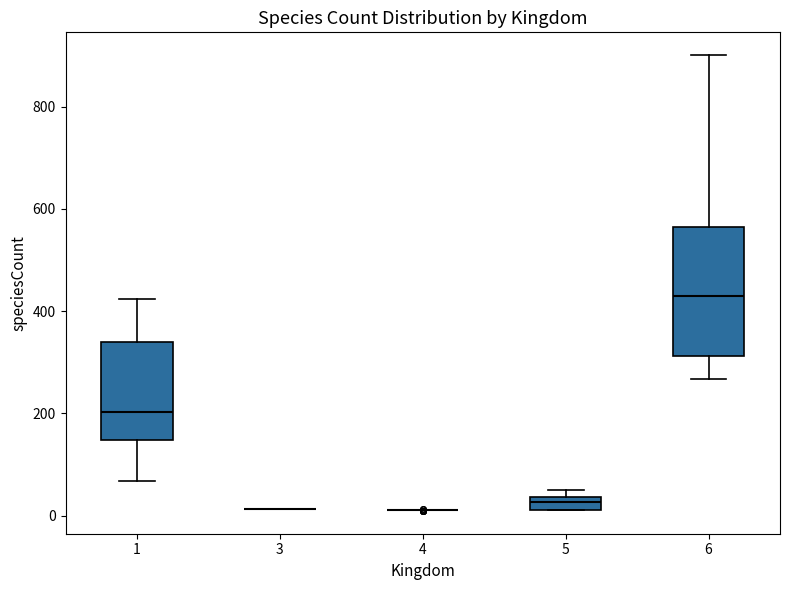

Comparing the boxes themselves (not the whiskers), which one is the tallest?

6